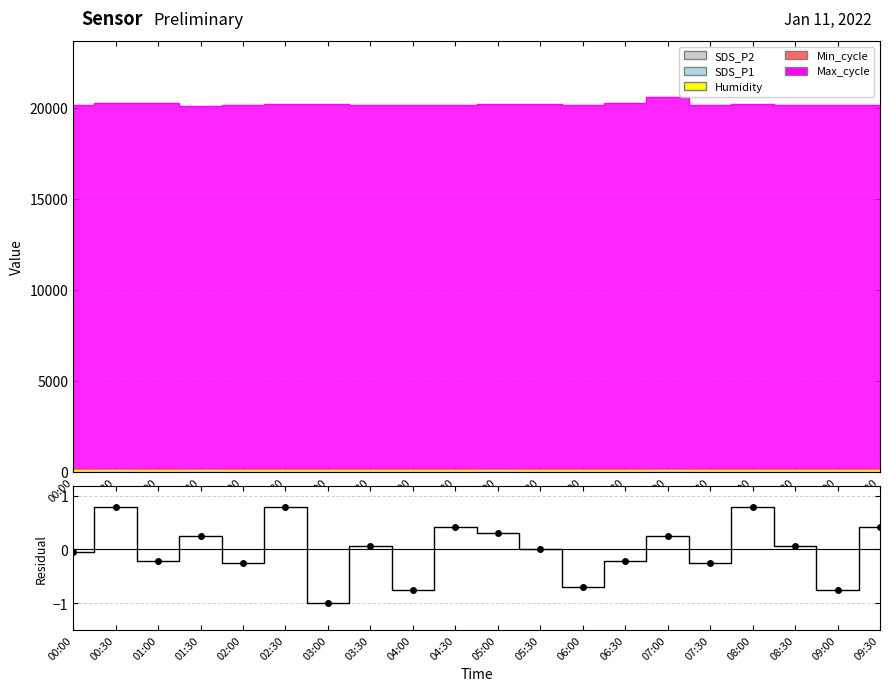

How many data points are less than 0?

9